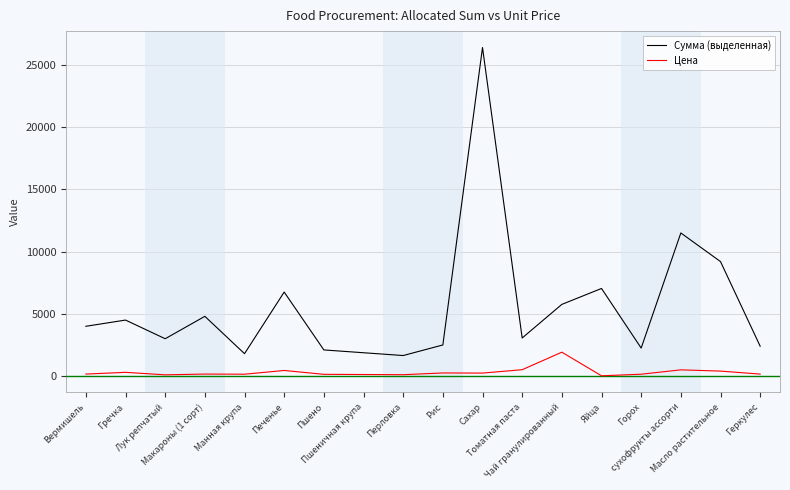

What is the difference between the highest and lowest values at Чай гранулированный?

3840